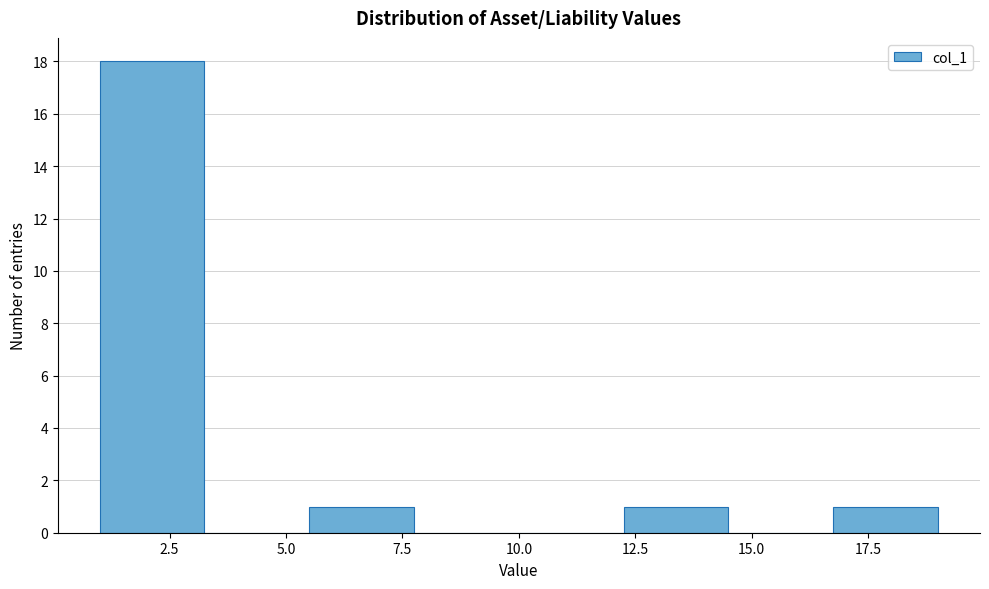

Which range on the x-axis has the tallest bar?

1.00 to 3.25